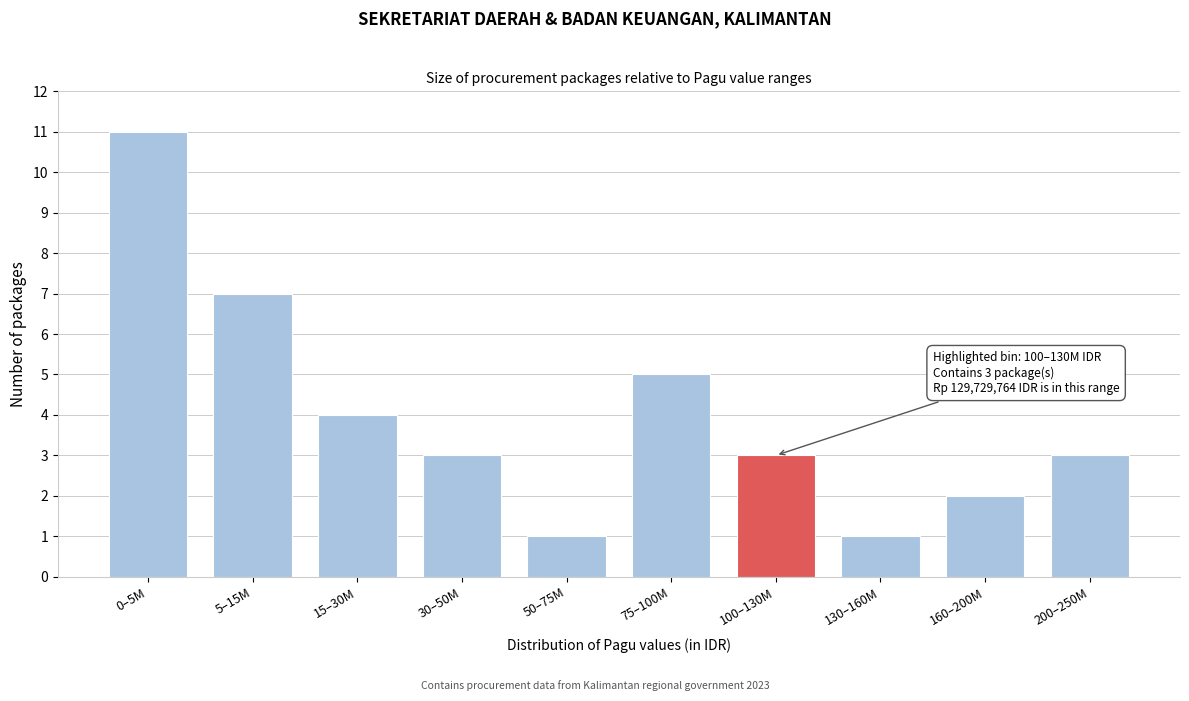

Reading left to right, list all the values displayed in this chart.

0–5M=11	5–15M=7	15–30M=4	30–50M=3	50–75M=1	75–100M=5	100–130M=3	130–160M=1	160–200M=2	200–250M=3